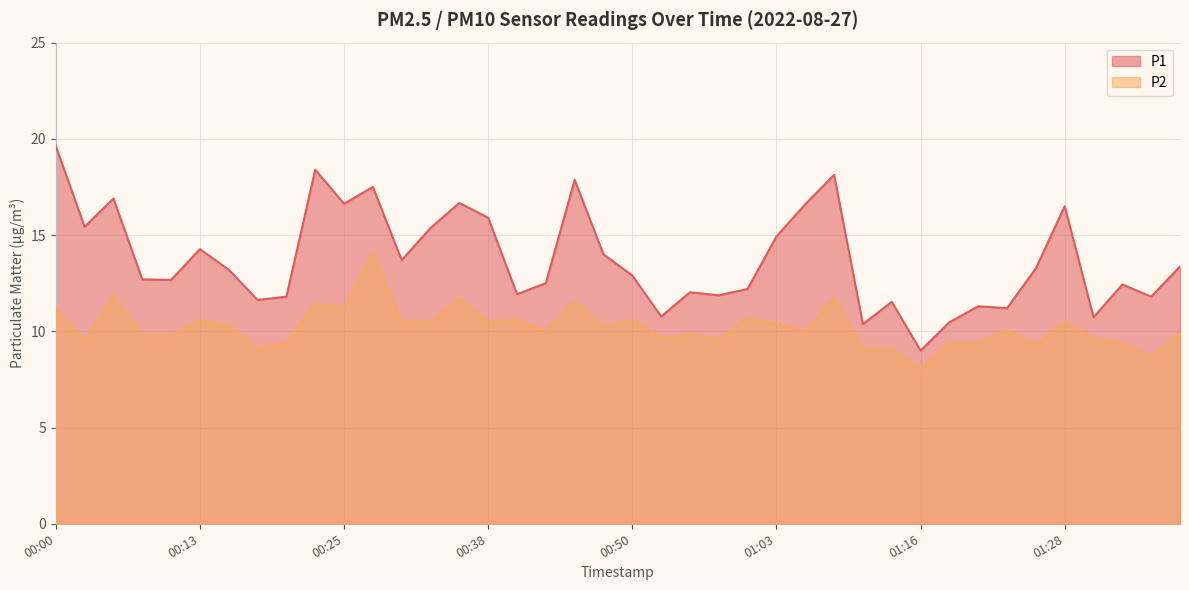

How many distinct data groups are displayed?

2